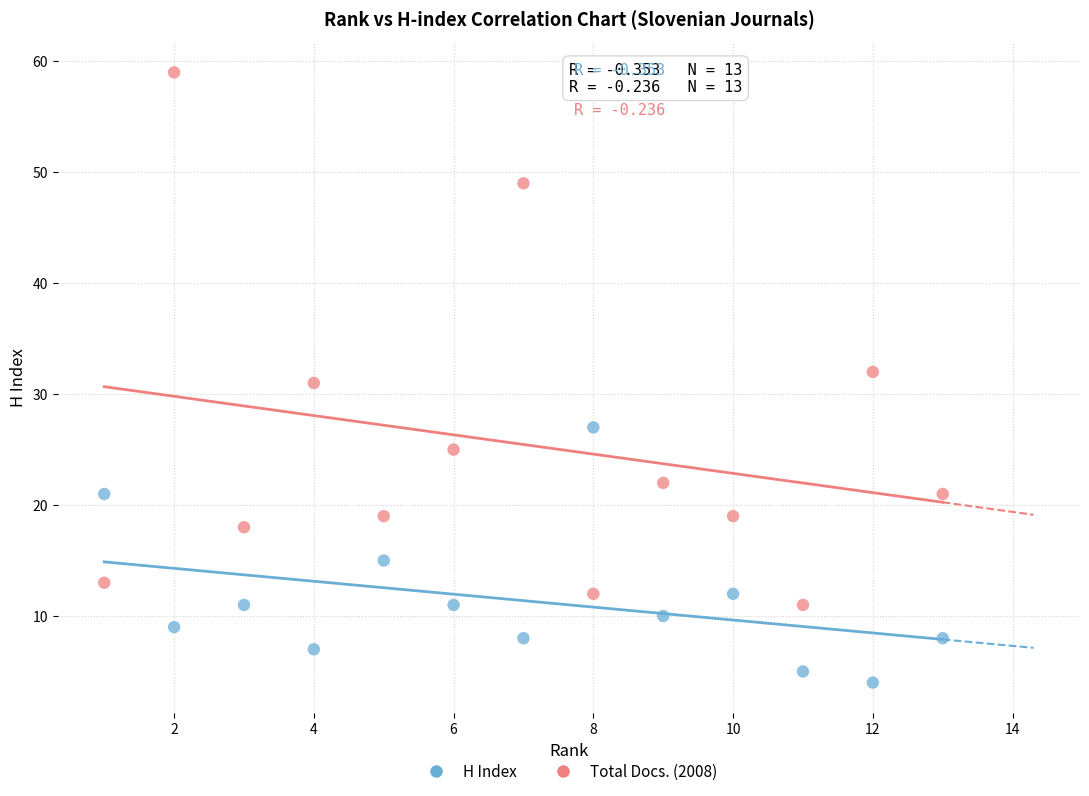

Across all data points, what is the range of X values (max minus min)?

12